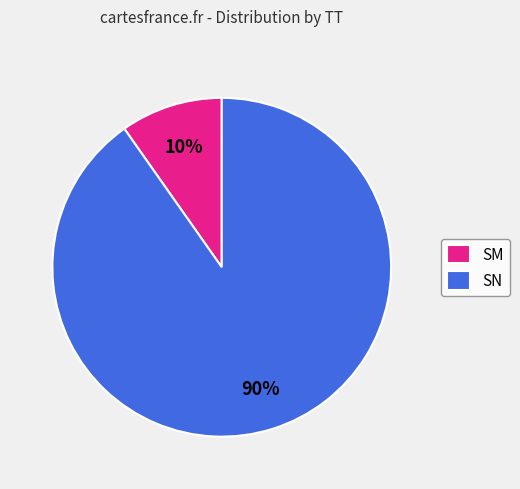

True or false: SM accounts for 10% of the total.

True